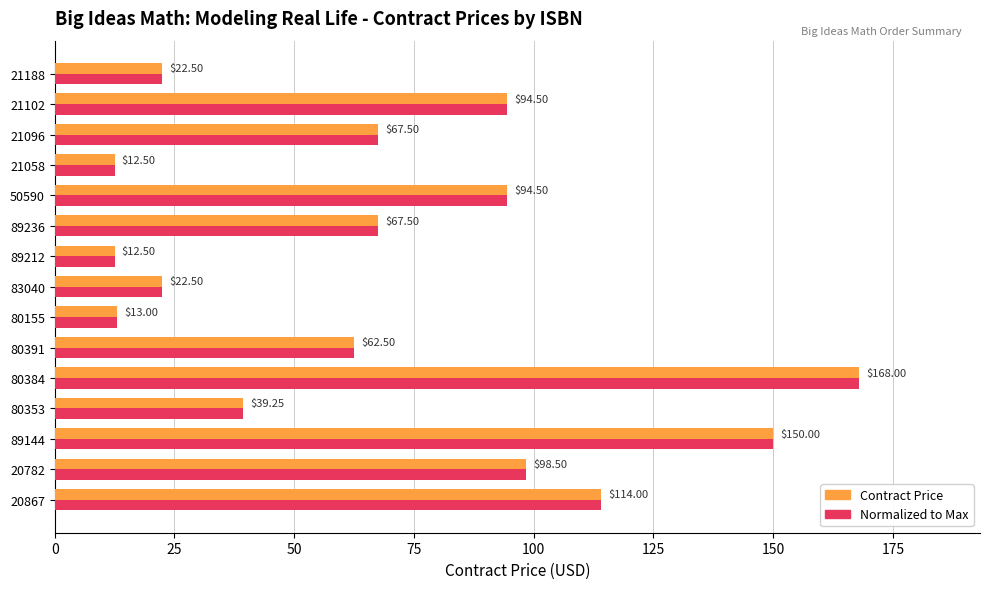

What is the greatest value displayed?

168.0